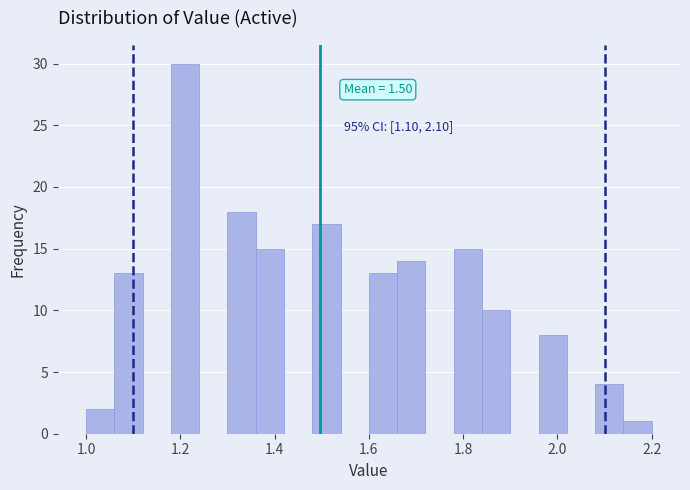

Read against the x-axis, roughly where is the centre of the tallest bar?

1.22